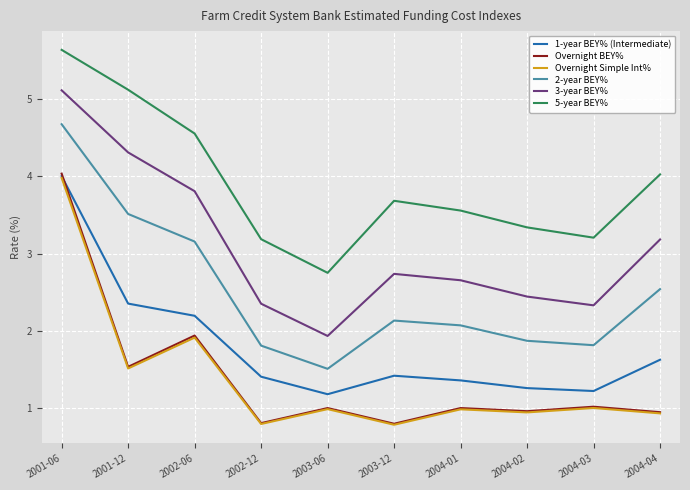

What position from the right is 2003-12?

5